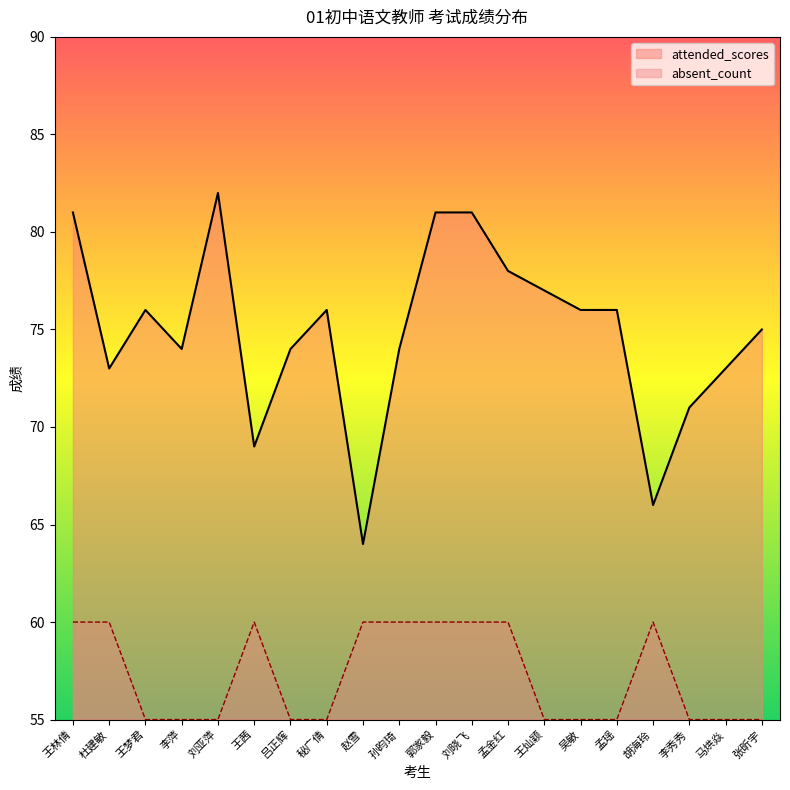

In absent_count, how many points are higher than both neighbors (excluding endpoints)?

2